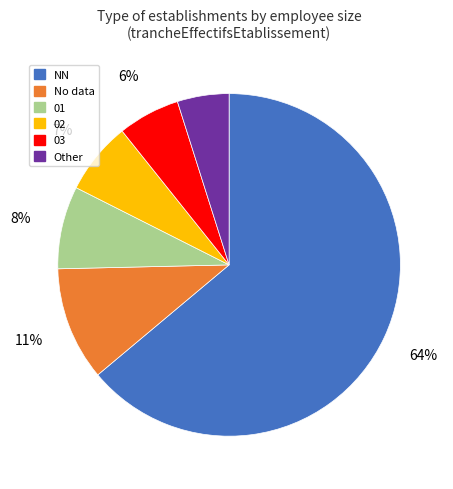

Approximately how many times larger is the value at Other compared to 03?

0.8